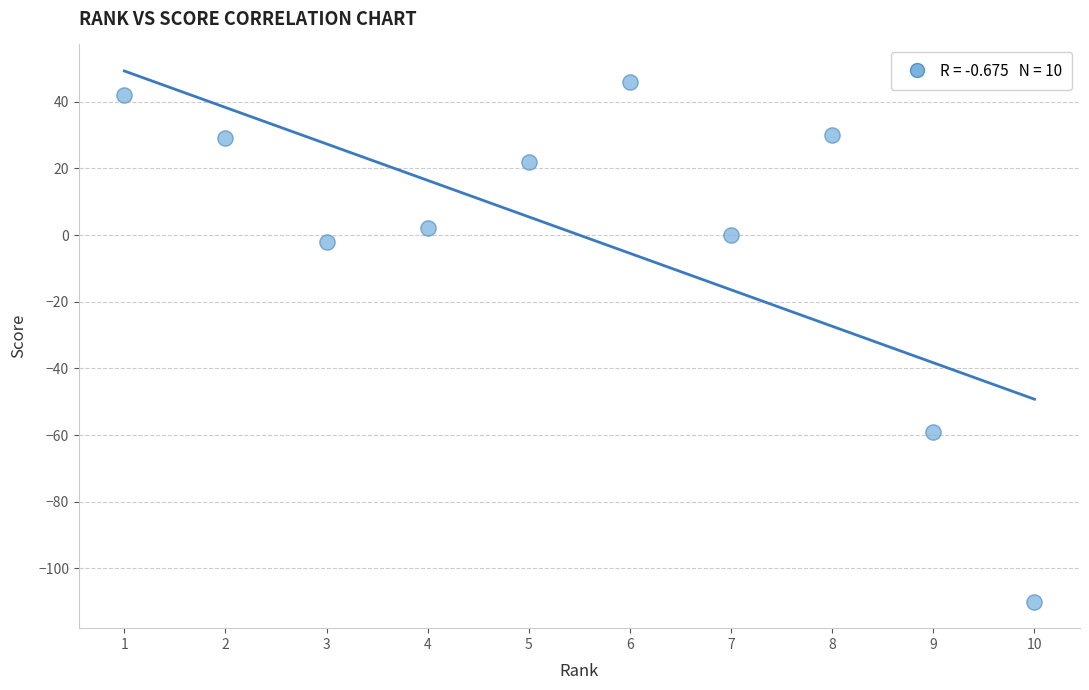

What is the average X value?

6